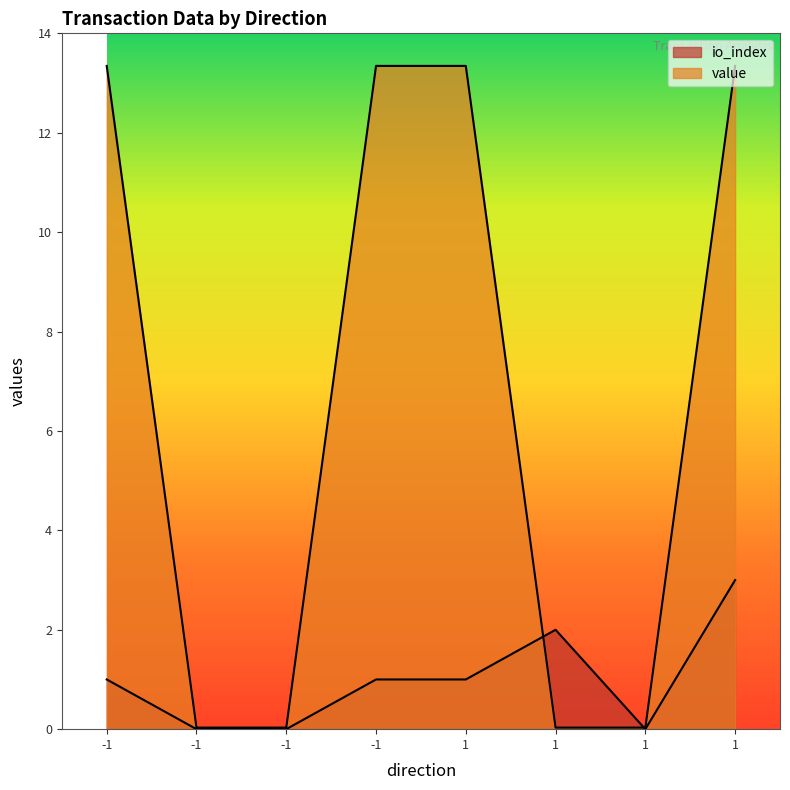

What is the spread (max minus min) of values at -1?

12.3